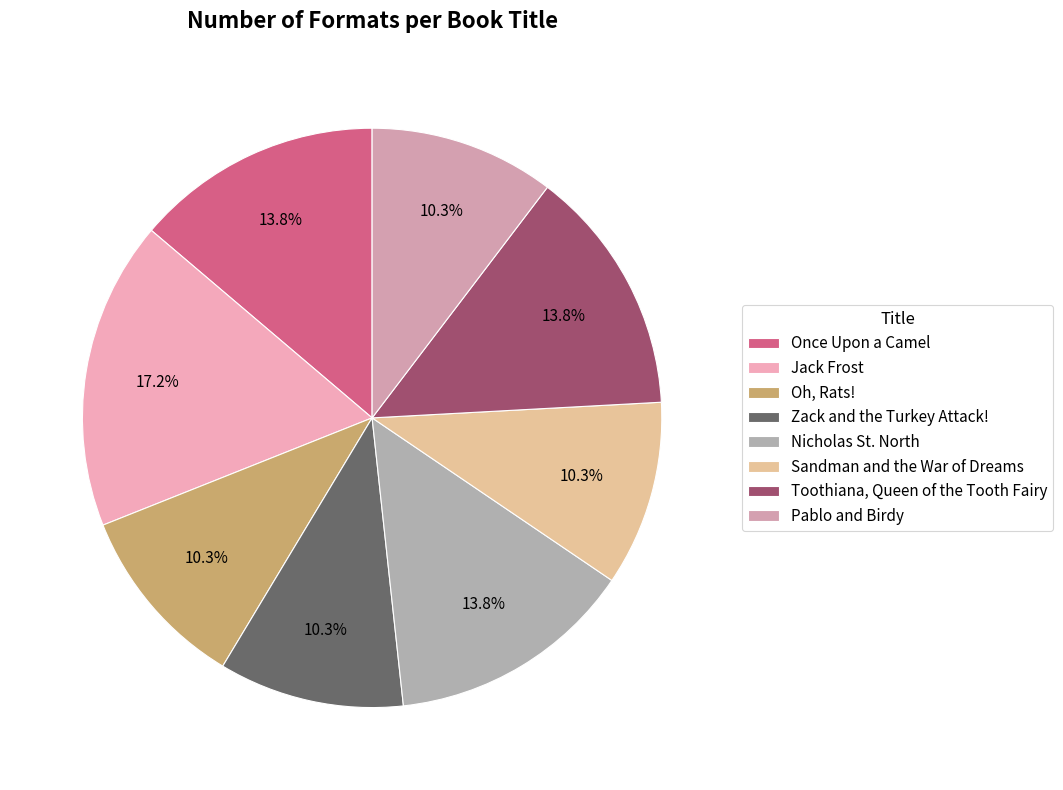

How many segments does this pie chart have?

8